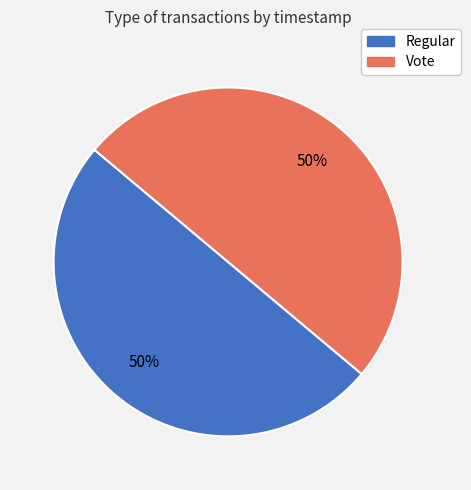

What percentage is the Vote slice, to the nearest percent?

50%